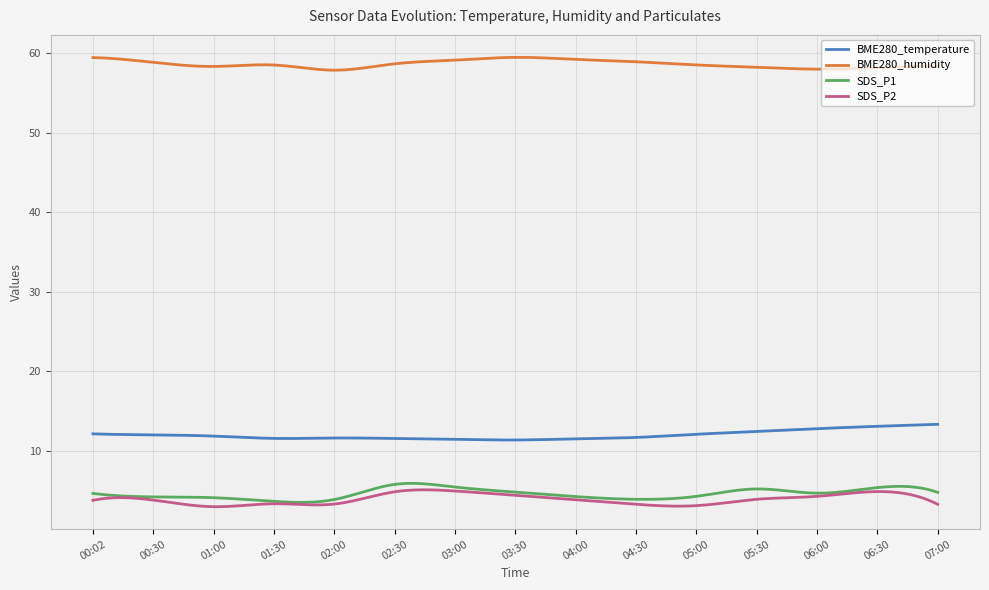

True or false: BME280_humidity and SDS_P1 cross at least once.

False